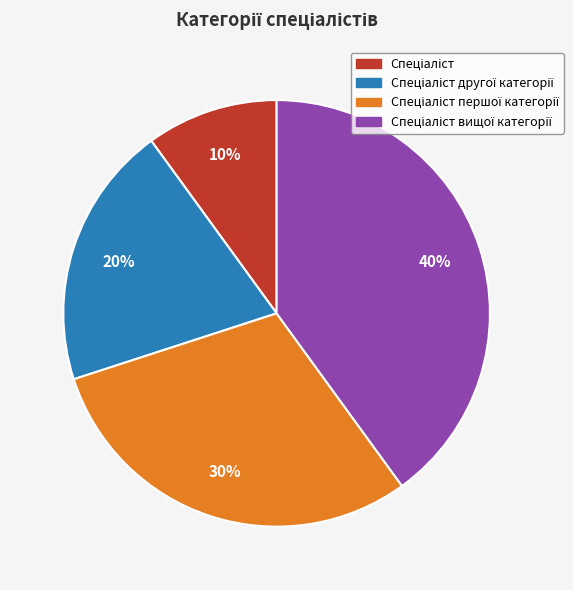

To the nearest percent, what is the average slice percentage?

25%